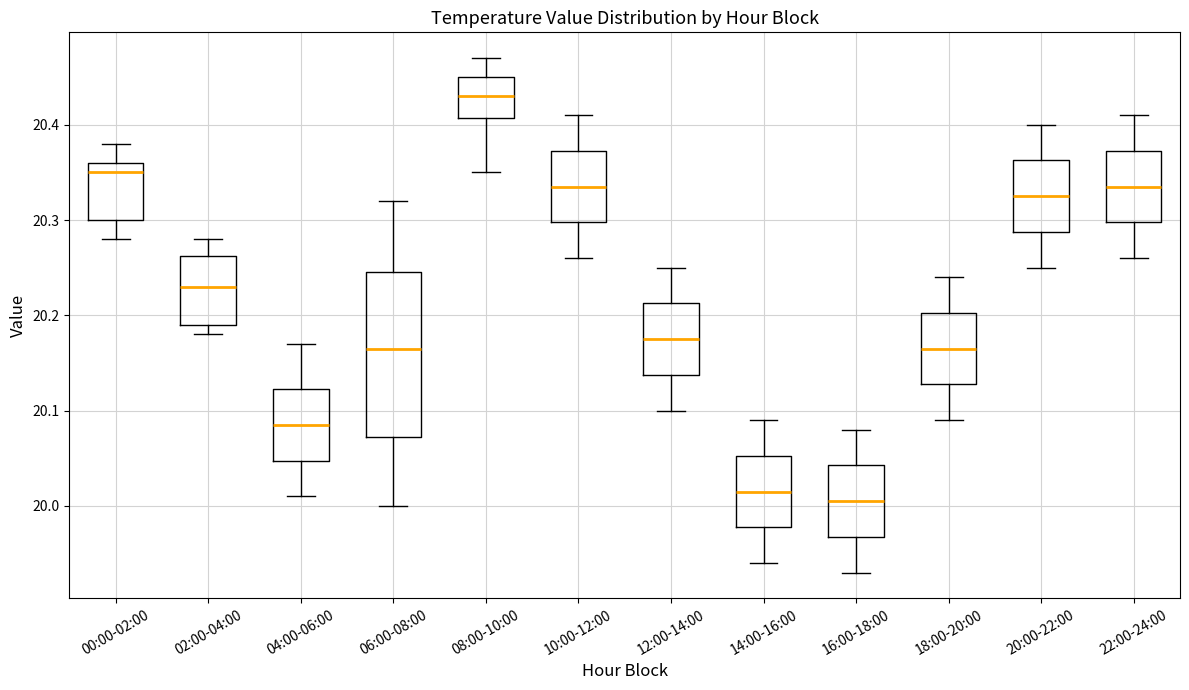

Reading left to right, read every box against the y-axis: the position of its median line, the range the box covers, and the ends of its whiskers. The values are not printed on the chart, so give them approximately, as read against the axis.

00:00-02:00: median 20.35, box 20.30 to 20.36, whiskers 20.28 to 20.38
02:00-04:00: median 20.23, box 20.19 to 20.26, whiskers 20.18 to 20.28
04:00-06:00: median 20.09, box 20.05 to 20.12, whiskers 20.01 to 20.17
06:00-08:00: median 20.17, box 20.07 to 20.25, whiskers 20.00 to 20.32
08:00-10:00: median 20.43, box 20.41 to 20.45, whiskers 20.35 to 20.47
10:00-12:00: median 20.34, box 20.30 to 20.37, whiskers 20.26 to 20.41
12:00-14:00: median 20.18, box 20.14 to 20.21, whiskers 20.10 to 20.25
14:00-16:00: median 20.02, box 19.98 to 20.05, whiskers 19.94 to 20.09
16:00-18:00: median 20.01, box 19.97 to 20.04, whiskers 19.93 to 20.08
18:00-20:00: median 20.17, box 20.13 to 20.20, whiskers 20.09 to 20.24
20:00-22:00: median 20.33, box 20.29 to 20.36, whiskers 20.25 to 20.40
22:00-24:00: median 20.34, box 20.30 to 20.37, whiskers 20.26 to 20.41